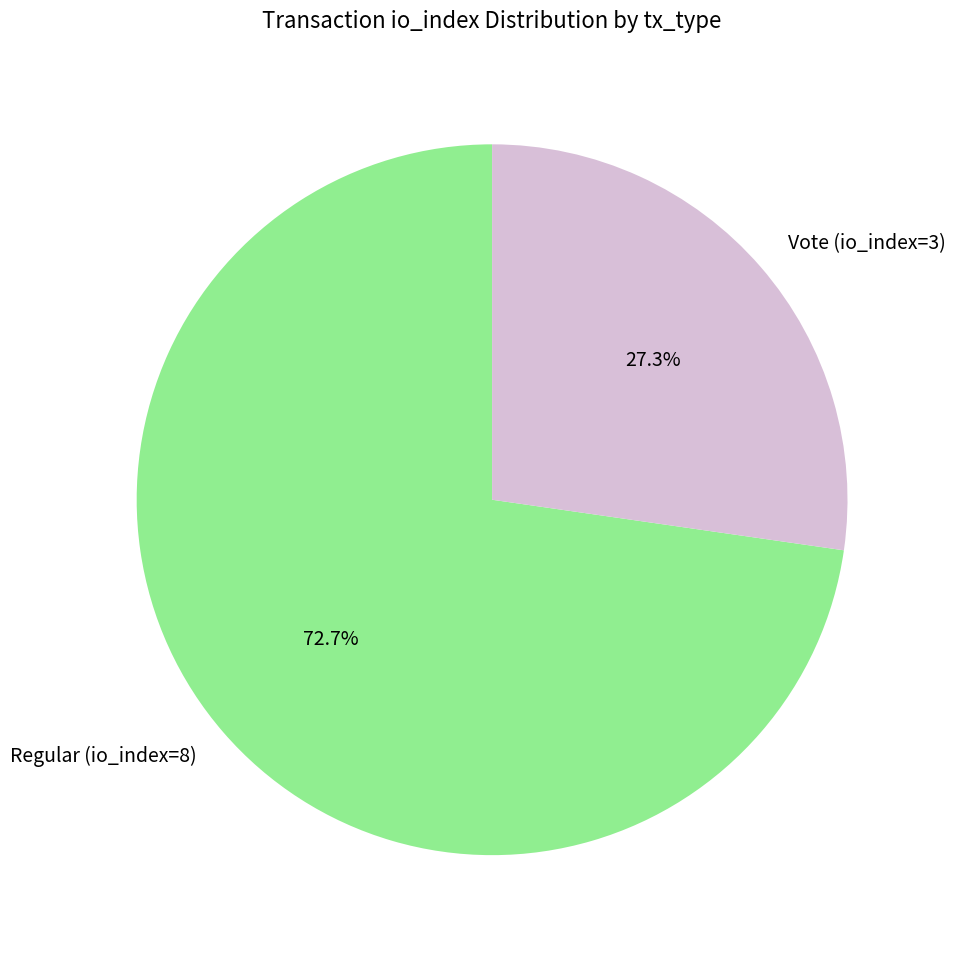

To the nearest percent, what is the difference between the largest and smallest slice percentages?

45%